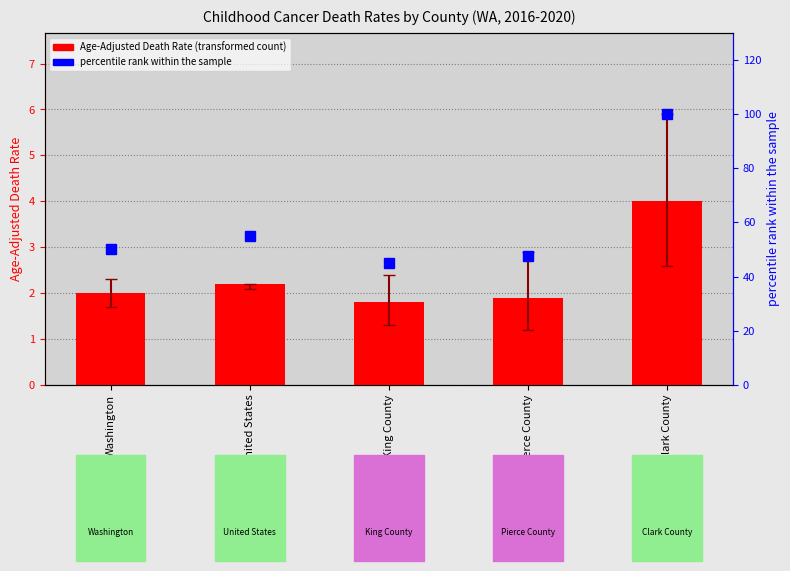

What is the smallest value displayed?

1.8